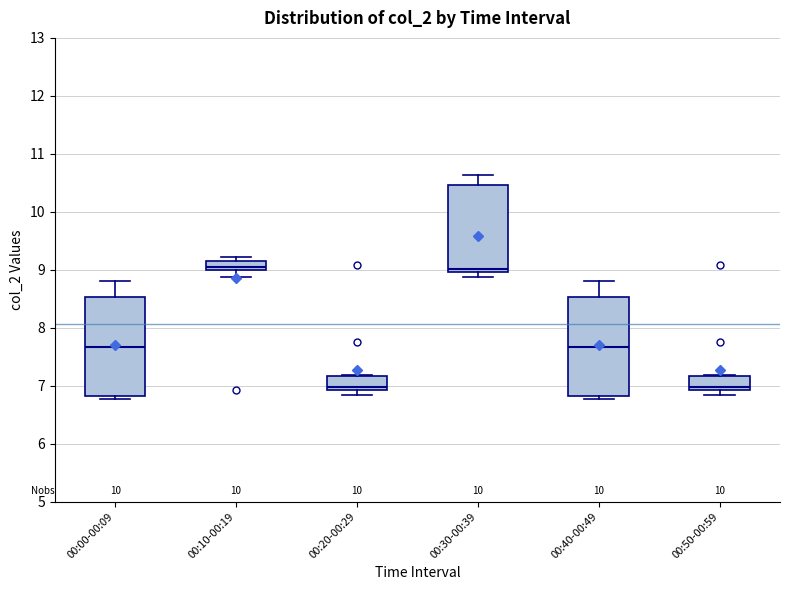

Reading left to right, read every box against the y-axis: the position of its median line, the range the box covers, and the ends of its whiskers. The values are not printed on the chart, so give them approximately, as read against the axis.

00:00-00:09: median 7.7, box 6.8 to 8.5, whiskers 6.8 (just below the box's lower edge) to 8.8
00:10-00:19: median 9.1 (inside the box), box 9.0 to 9.1, whiskers 8.9 to 9.2
00:20-00:29: median 7.0, box 6.9 to 7.2, whiskers 6.8 to 7.2
00:30-00:39: median 9.0 (just above the box's lower edge), box 9.0 to 10.5, whiskers 8.9 to 10.6
00:40-00:49: median 7.7, box 6.8 to 8.5, whiskers 6.8 (just below the box's lower edge) to 8.8
00:50-00:59: median 7.0, box 6.9 to 7.2, whiskers 6.8 to 7.2